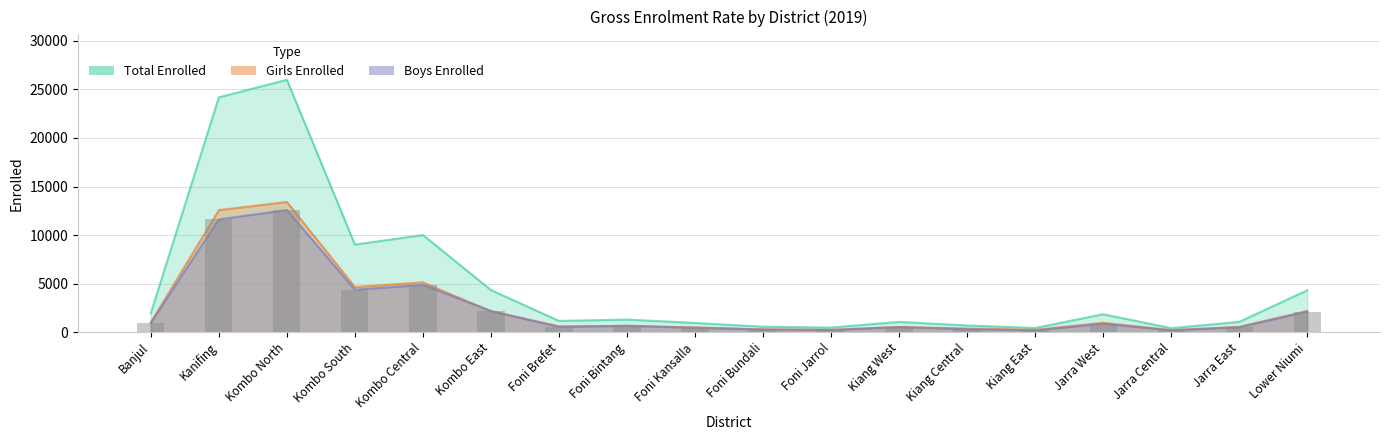

Rank the series at Kombo East from highest to lowest value.

Total Enrolled, Boys Enrolled, Girls Enrolled